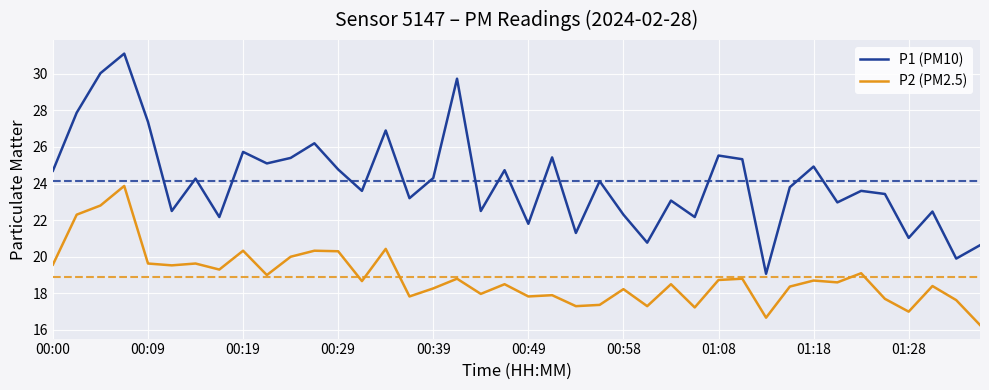

List the series in order of their peak value, highest first.

P1 (PM10), P2 (PM2.5)